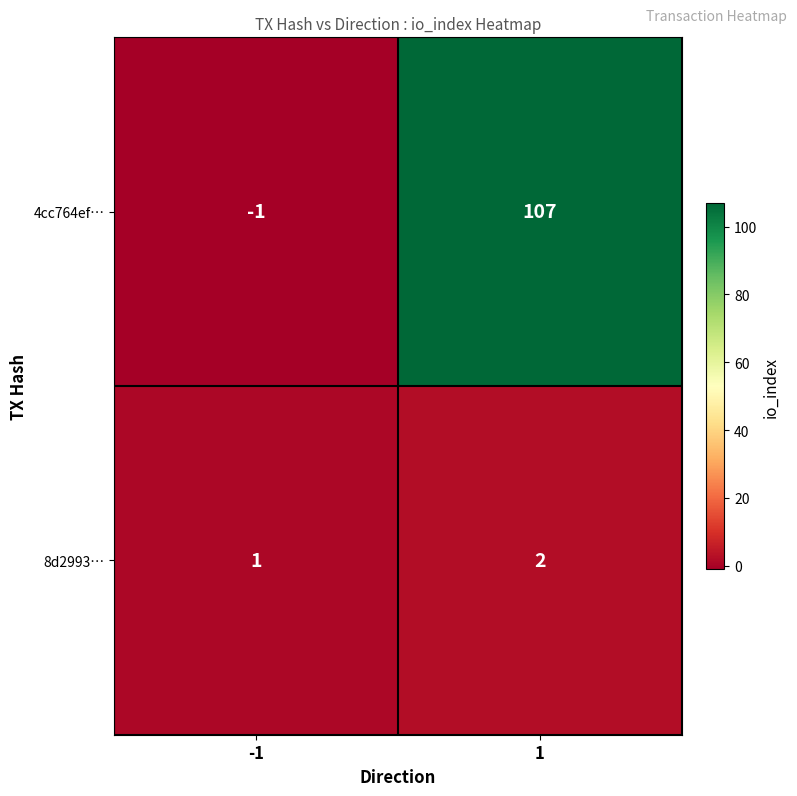

Which series has the largest range (max minus min)?

4cc764ef…